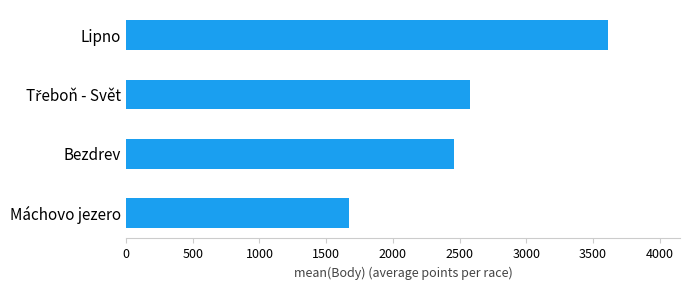

How many bars are there in total?

4